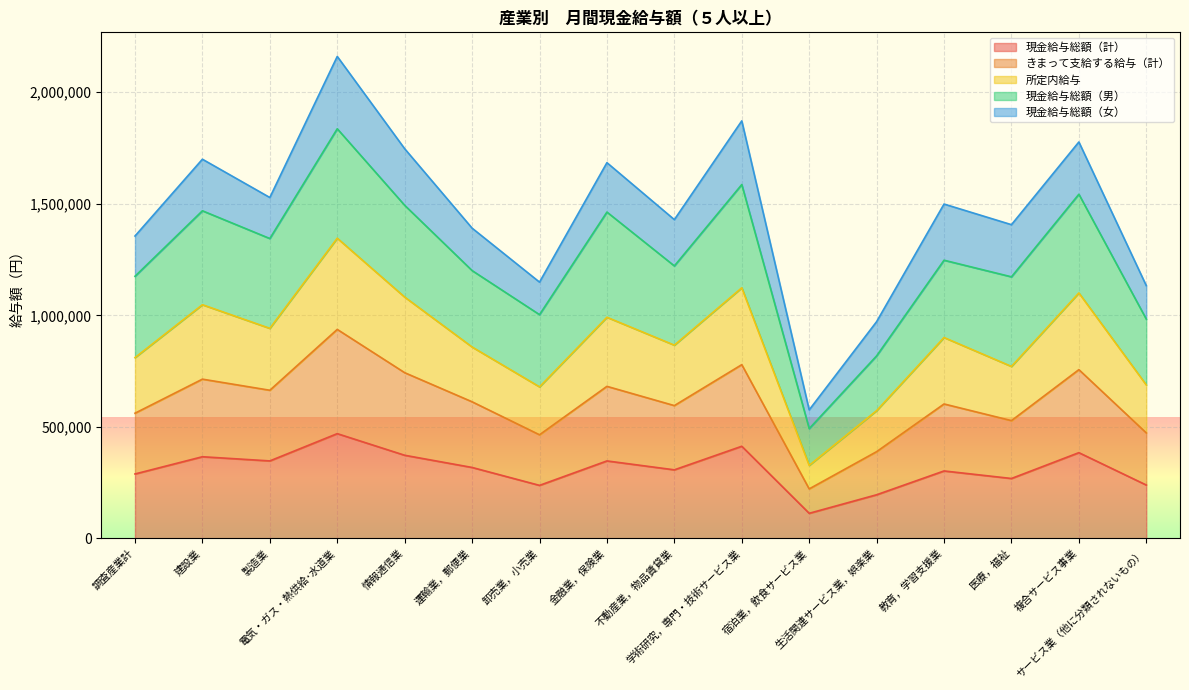

True or false: きまって支給する給与（計） and 現金給与総額（計） cross at least once.

False